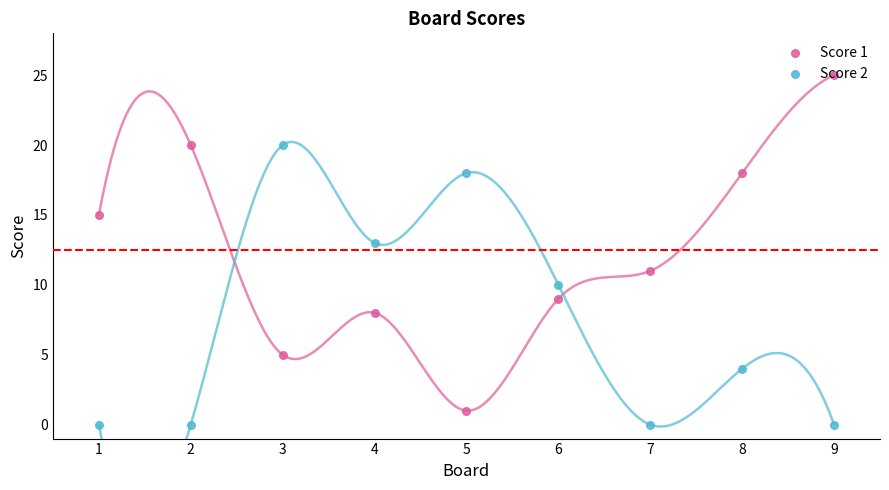

Which series has the largest total across all categories?

Score 1